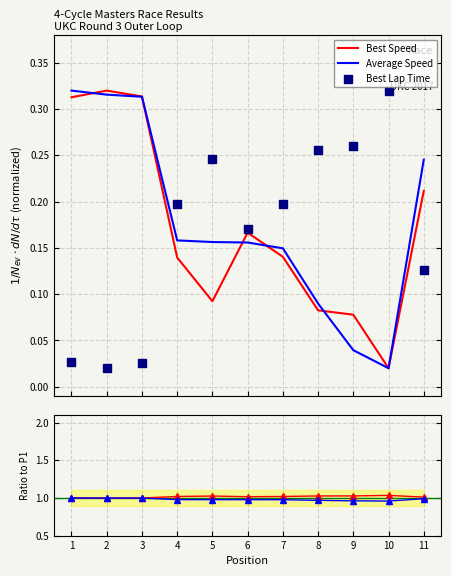

Is the value of Average Speed at 2 greater than the value of Best Lap Time at 2?

Yes